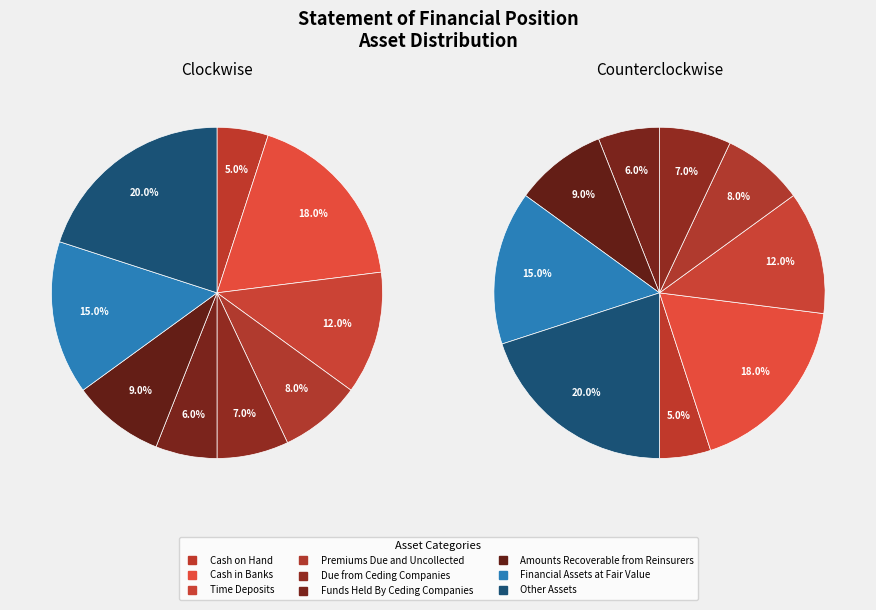

Which slice is the largest?

Other Assets